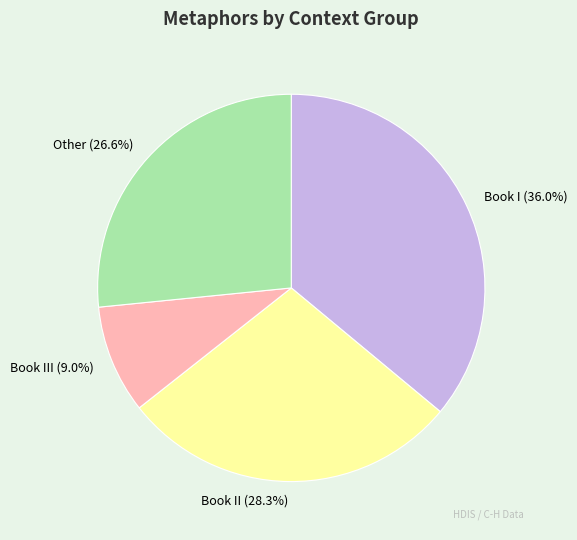

Is there a majority slice in this chart?

No